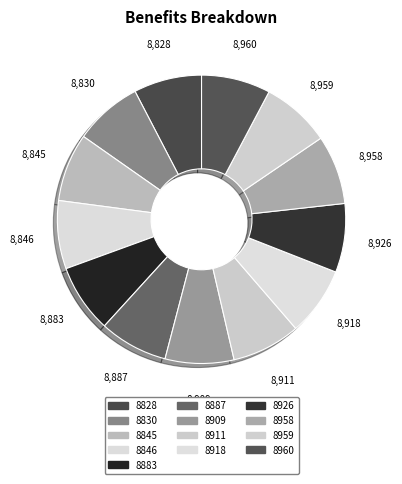

How many segments does this pie chart have?

13